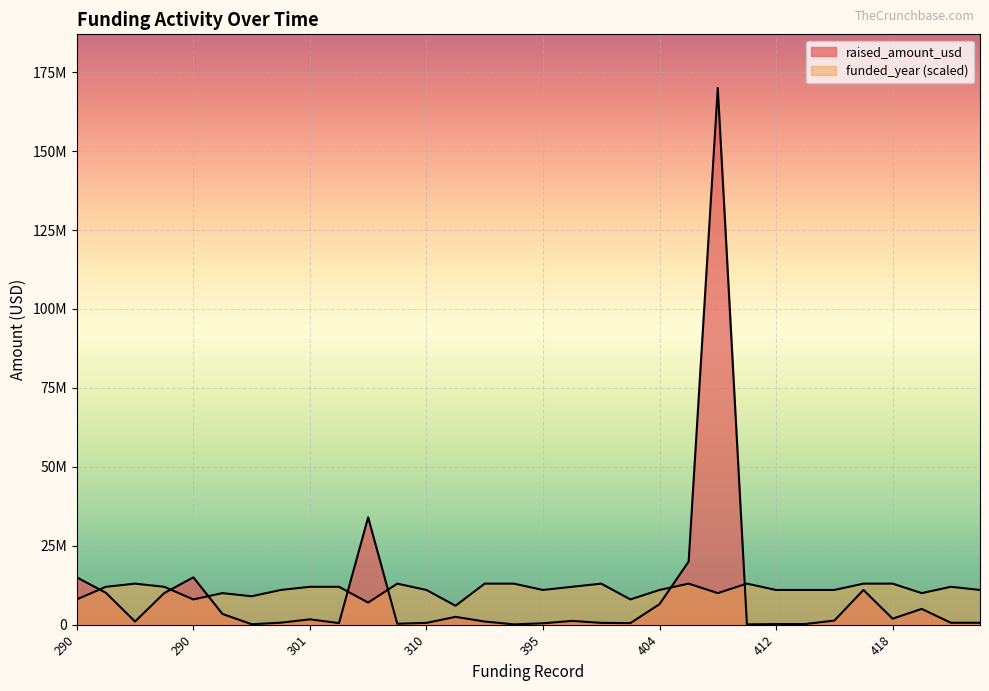

The value of raised_amount_usd at 408 is 65018. True or false?

False